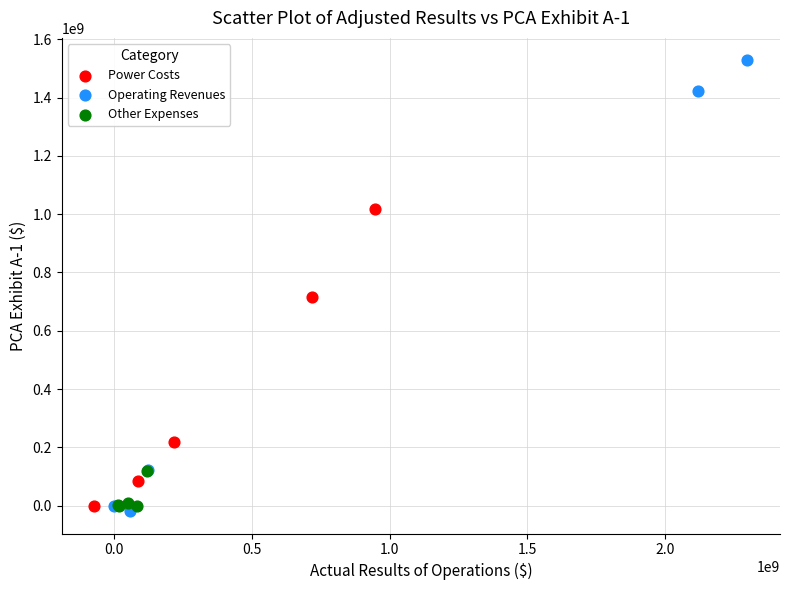

Which series has the largest Y range (max minus min)?

Operating Revenues